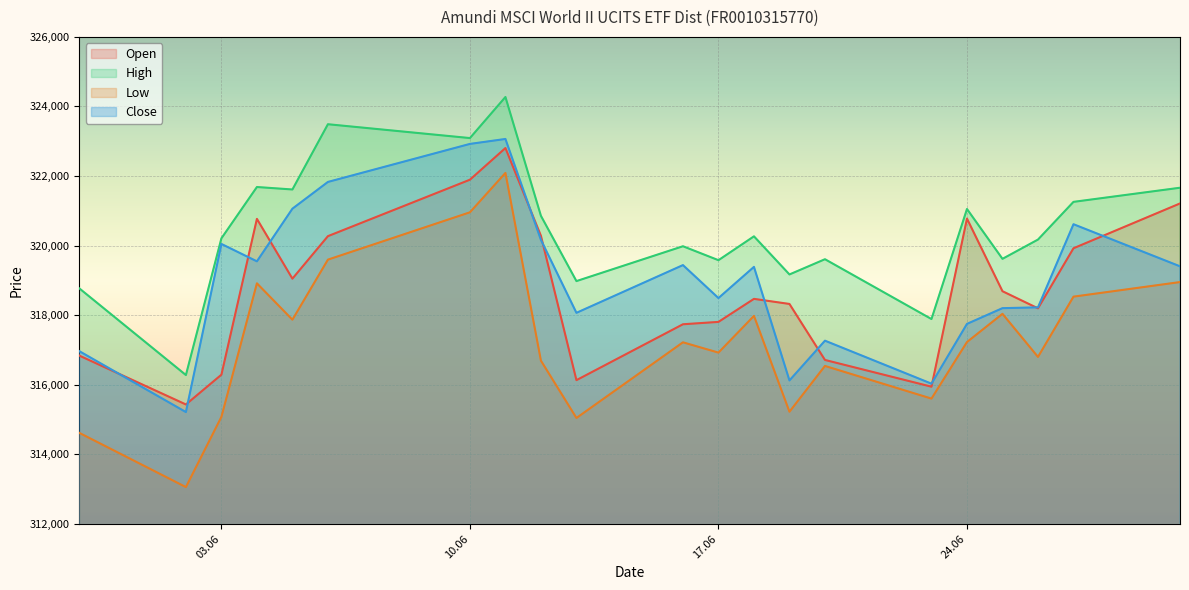

Where is the first local minimum for Low?

02.06.2025